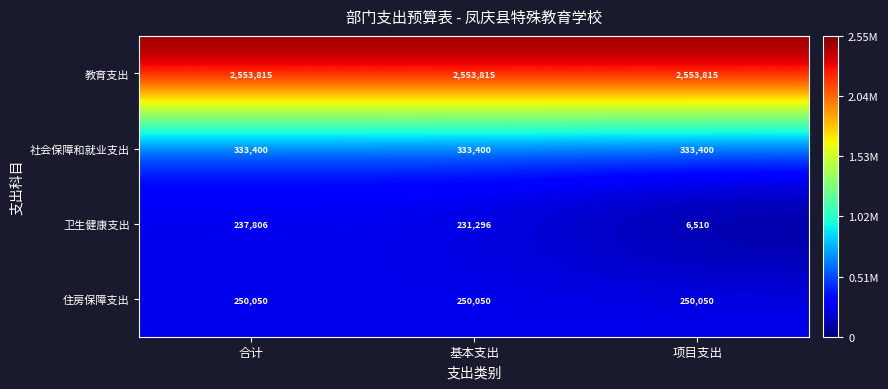

What is the maximum value shown in the chart?

2553815